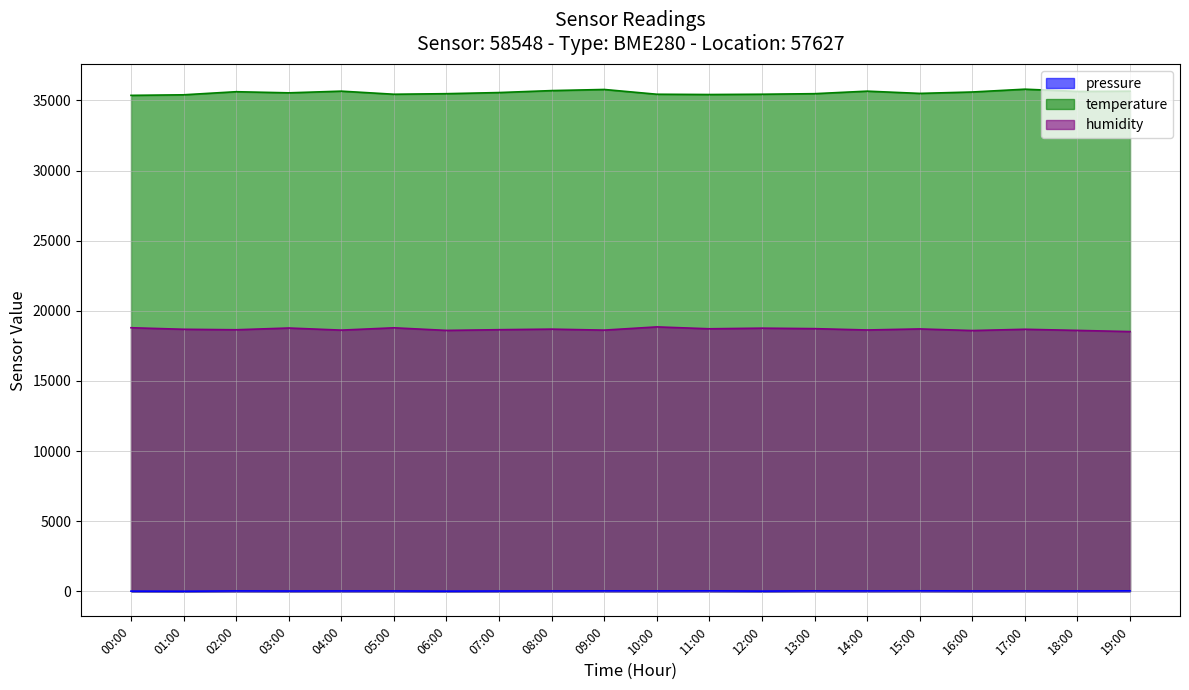

What is the highest value of the temperature series?

35800.0